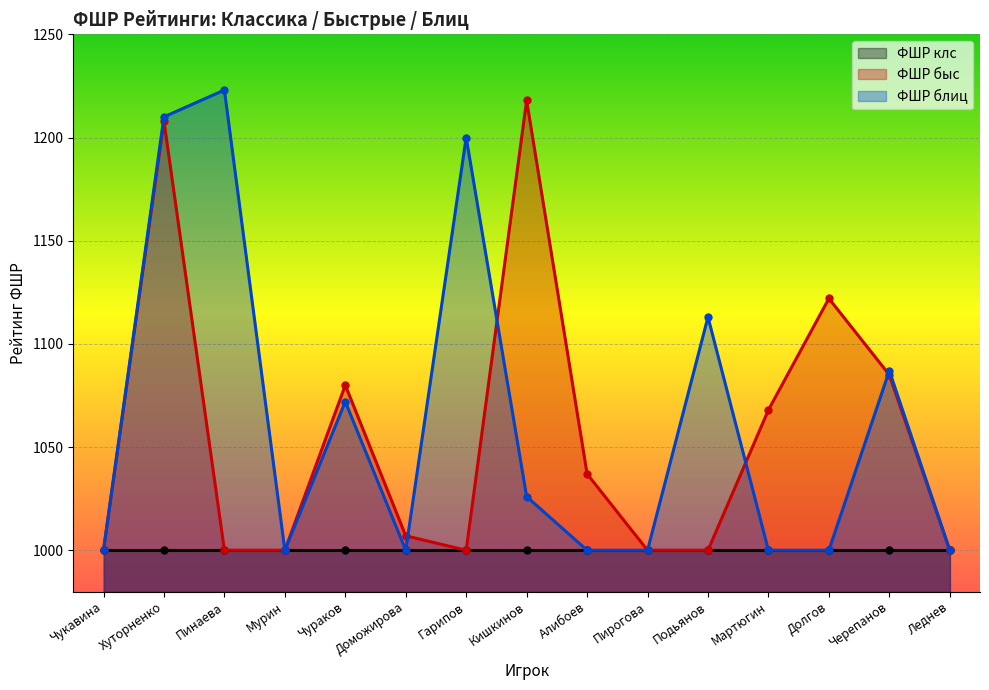

Which category has the highest value in the ФШР блиц series?

Пинаева